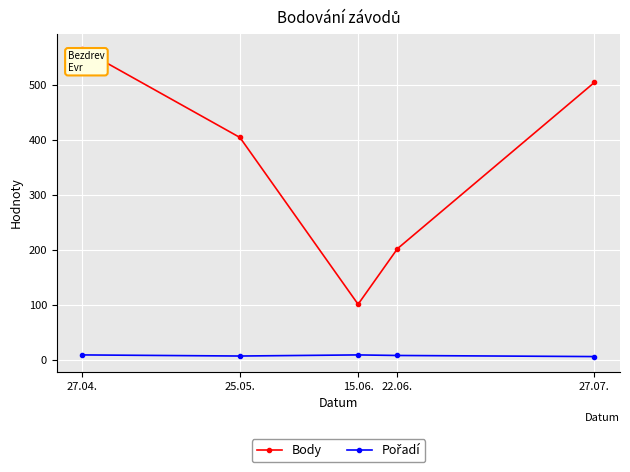

What is the difference between the highest and lowest values at 25.05.?

397